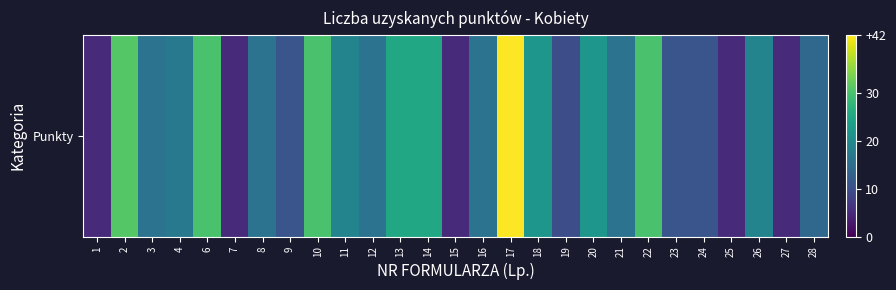

Reading left to right, what are all the values shown in this chart?

1=5	2=31	3=16	4=17	6=30	7=5	8=16	9=11	10=30	11=19	12=16	13=25	14=25	15=5	16=16	17=42	18=22	19=10	20=22	21=16	22=30	23=11	24=11	25=5	26=19	27=5	28=14